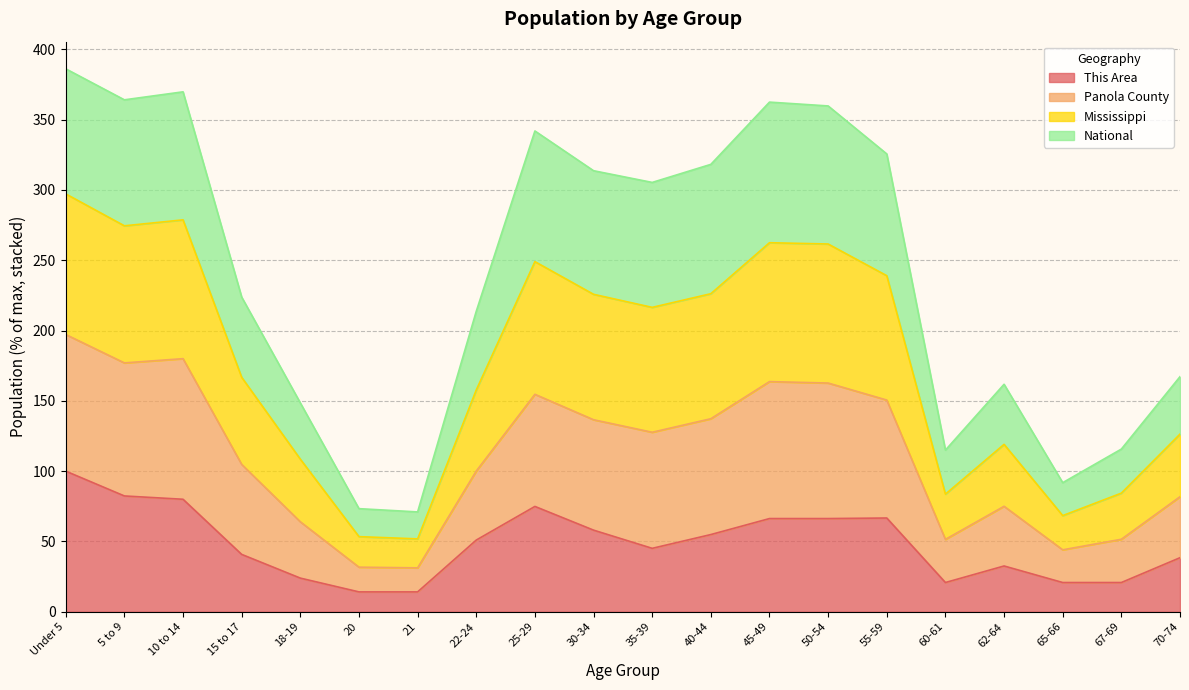

What position from the left is 10 to 14?

3